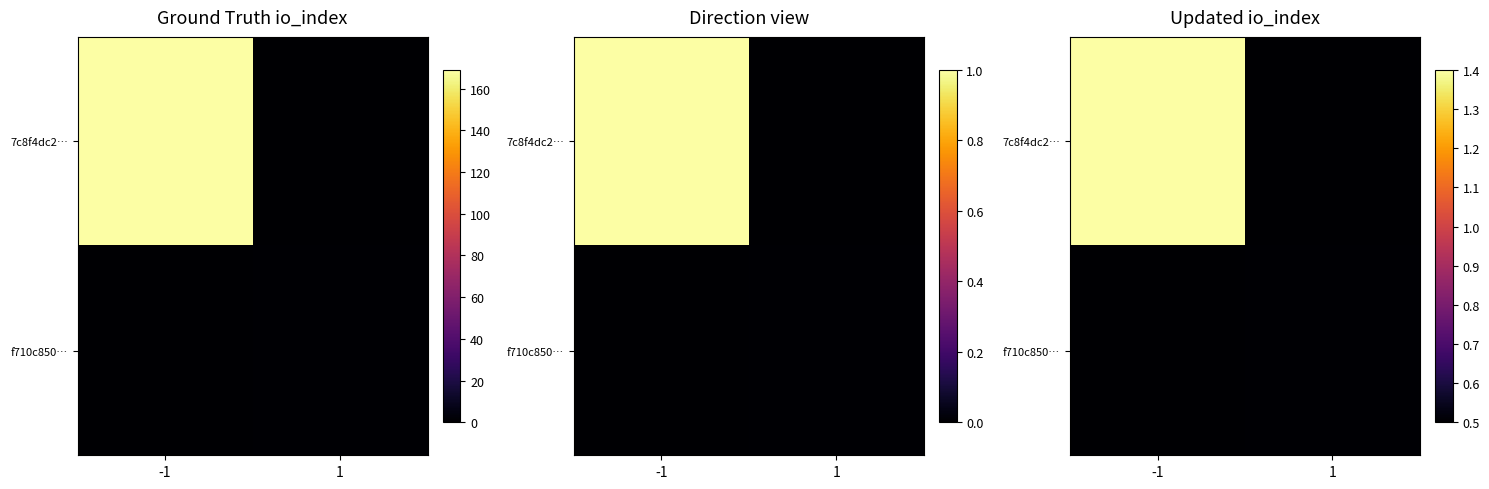

List the series in order of their peak value, lowest first.

f710c850…, 7c8f4dc2…